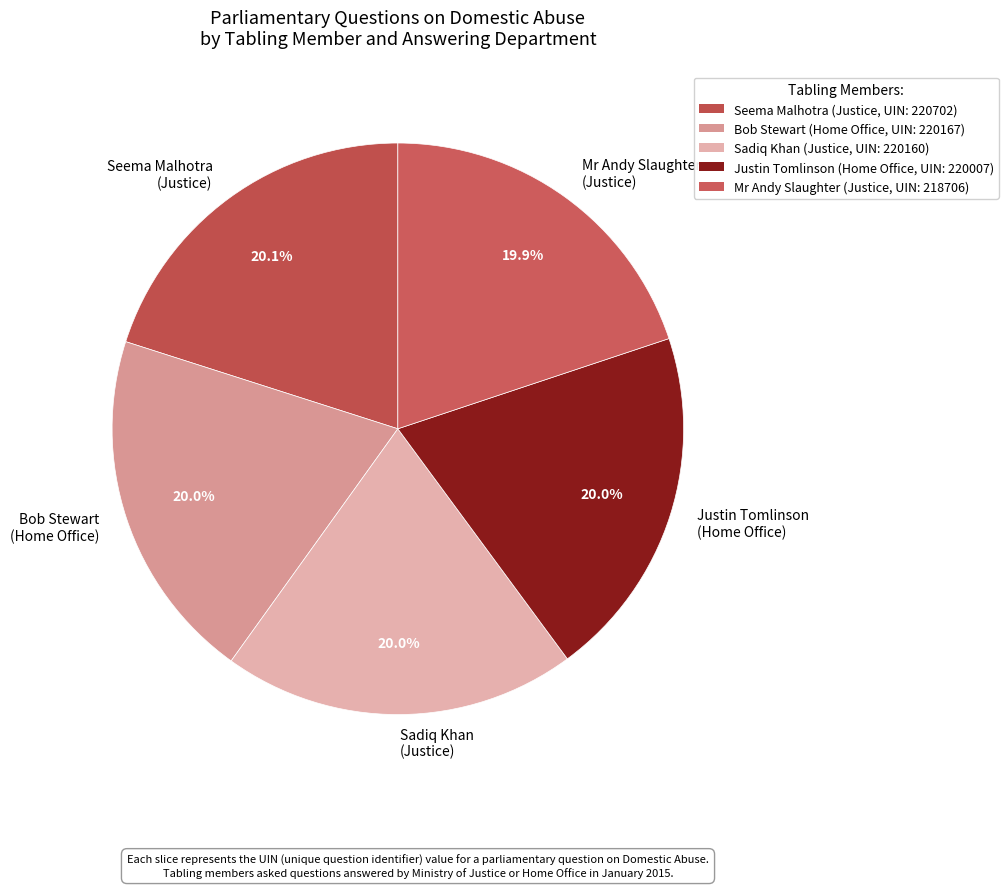

How many slices are in this pie chart?

5